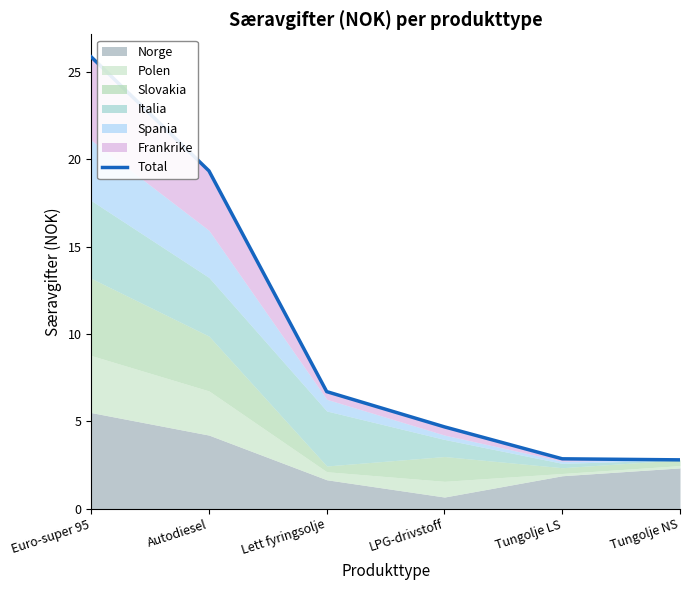

True or false: the data has more than 2 interior local peaks.

False